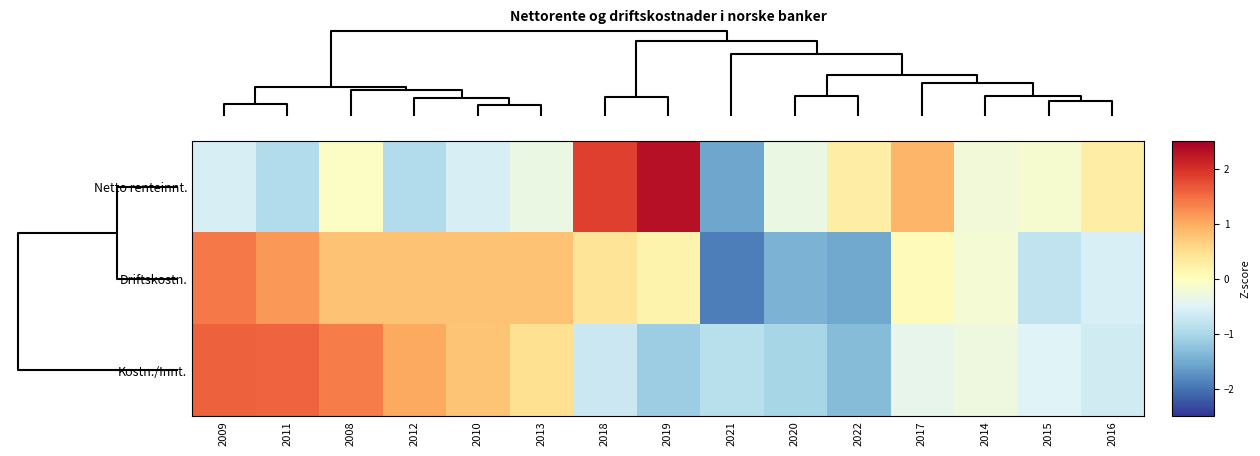

Reading left to right, what are all the values shown in this chart?

Netto renteinnt.: 2009=-0.6	2011=-0.9	2008=-0.1	2012=-0.9	2010=-0.6	2013=-0.3	2018=1.9	2019=2.3	2021=-1.6	2020=-0.3	2022=0.3	2017=0.9	2014=-0.2	2015=-0.1	2016=0.3
Driftskostn.: 2009=1.4	2011=1.2	2008=0.8	2012=0.8	2010=0.8	2013=0.8	2018=0.4	2019=0.2	2021=-1.9	2020=-1.4	2022=-1.5	2017=0.1	2014=-0.2	2015=-0.8	2016=-0.6
Kostn./Innt.: 2009=1.6	2011=1.6	2008=1.4	2012=1.0	2010=0.8	2013=0.5	2018=-0.7	2019=-1.1	2021=-0.9	2020=-1.0	2022=-1.3	2017=-0.4	2014=-0.3	2015=-0.5	2016=-0.6